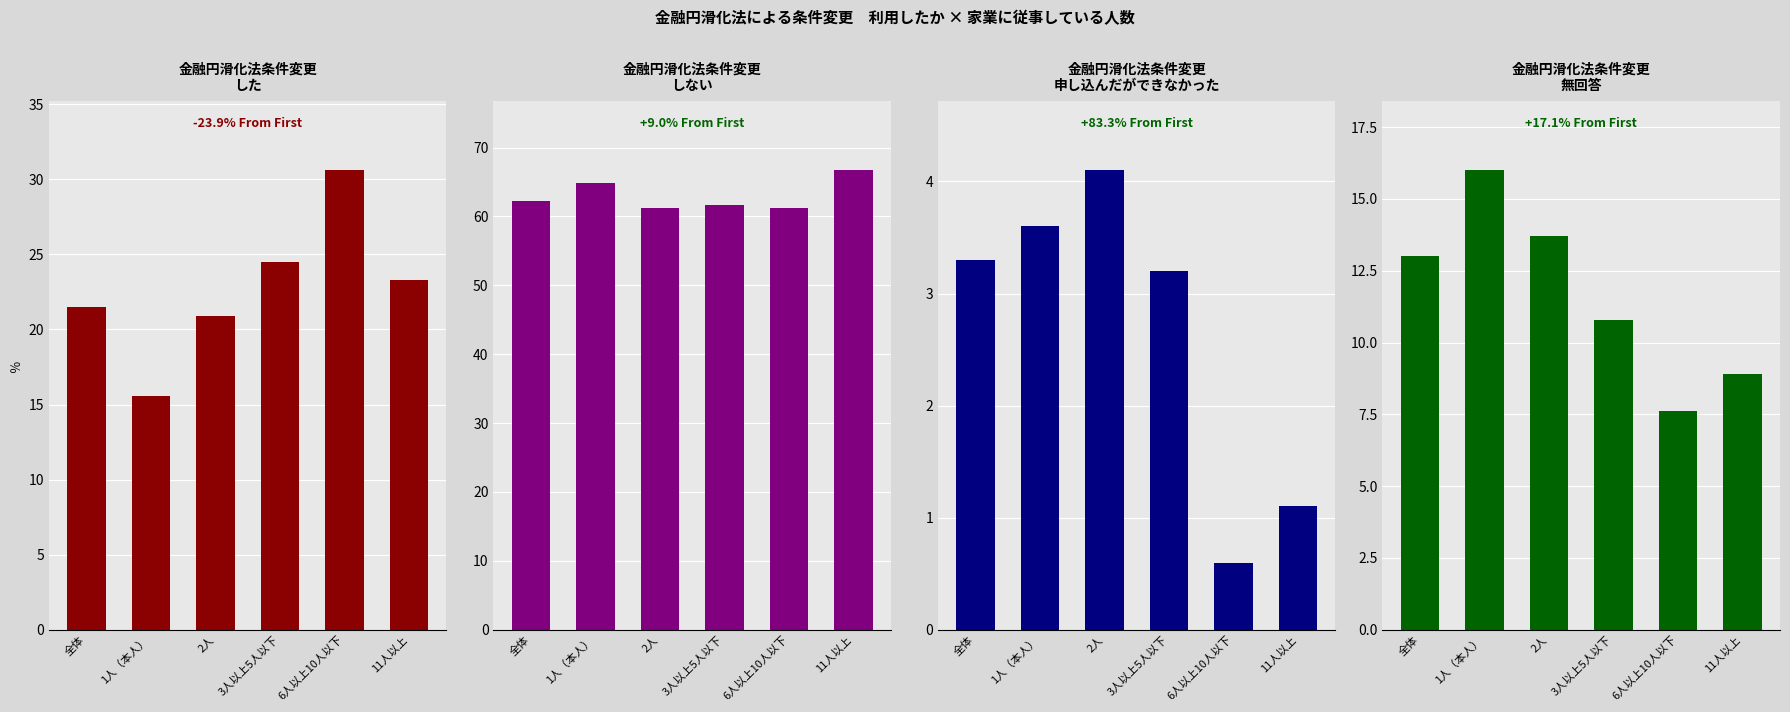

Which series has the largest range (max minus min)?

した